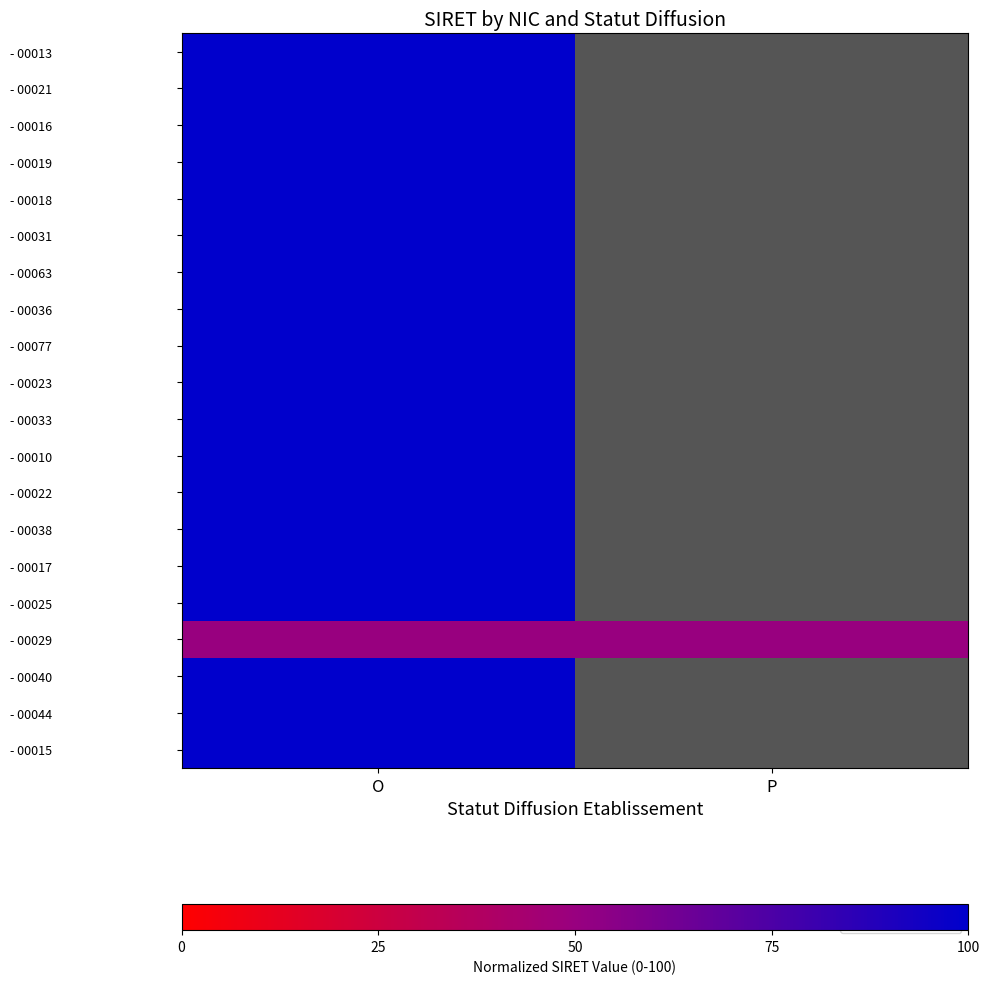

What is the difference between the highest and lowest values at O?

50